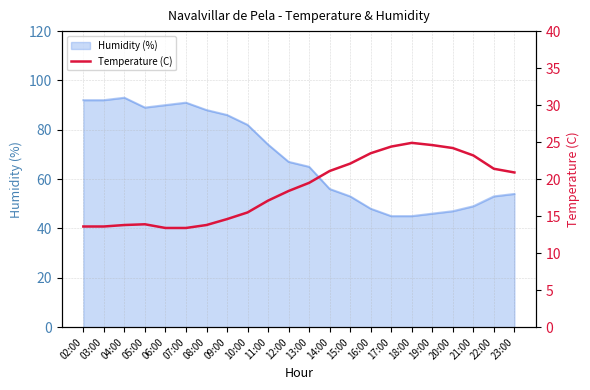

Is it true that Humidity (%) equals 26 at 23:00?

False